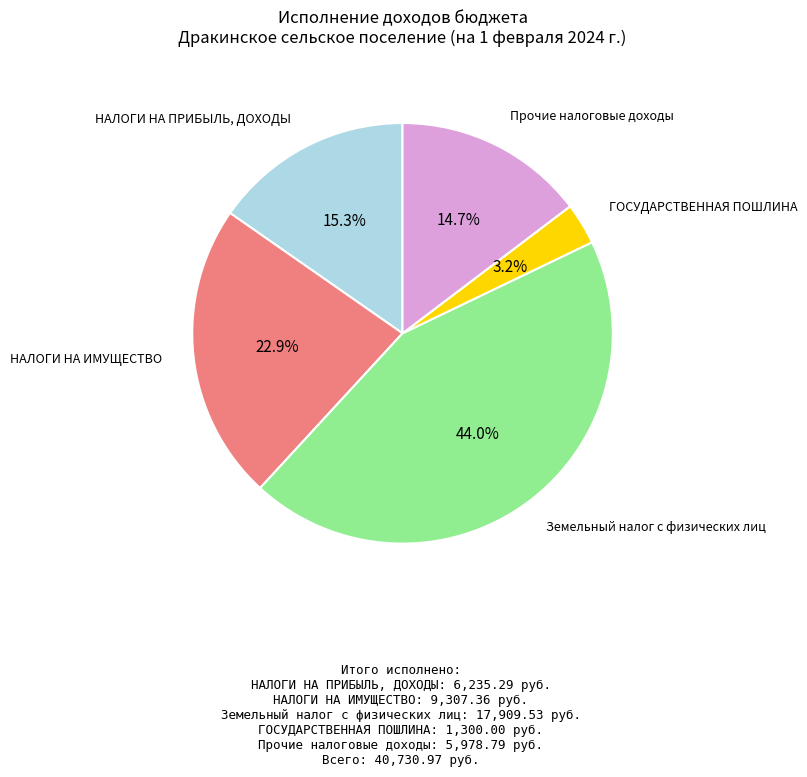

Is there a majority slice in this chart?

No